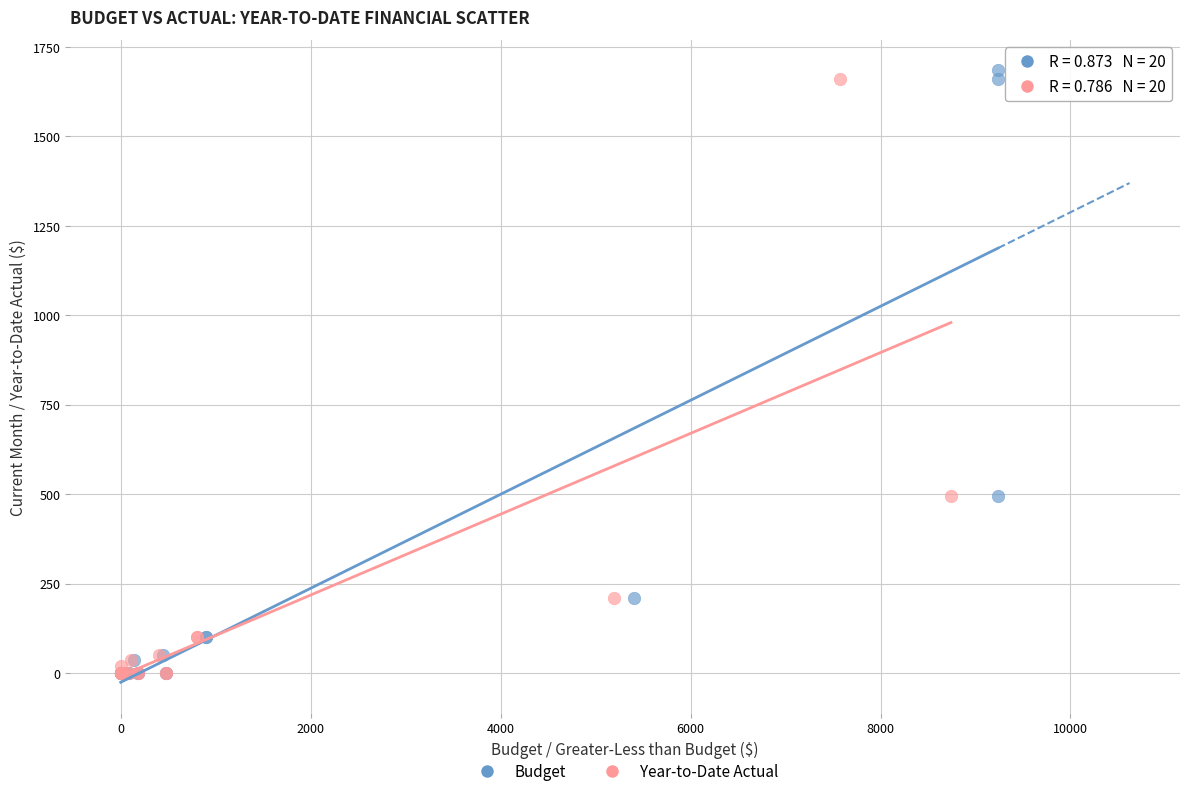

What are all the series names shown in the legend?

Budget, Year-to-Date Actual